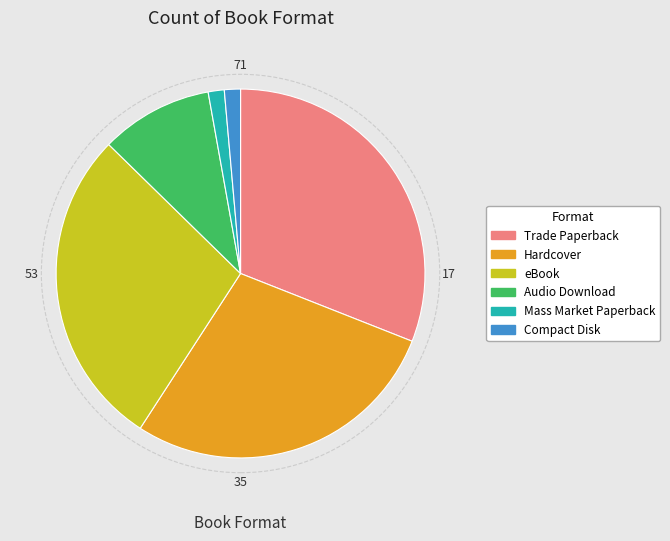

Do Audio Download and Mass Market Paperback together represent more than half of the pie?

No